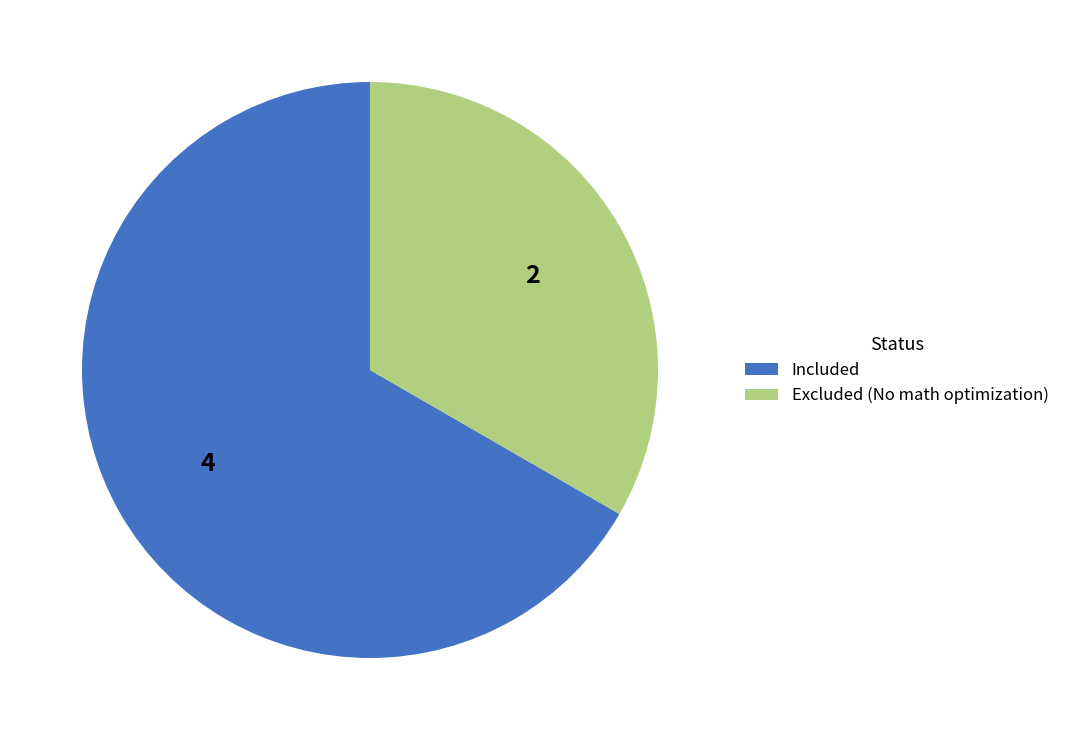

Combined, do Included and Excluded (No math optimization) account for over 50%?

Yes